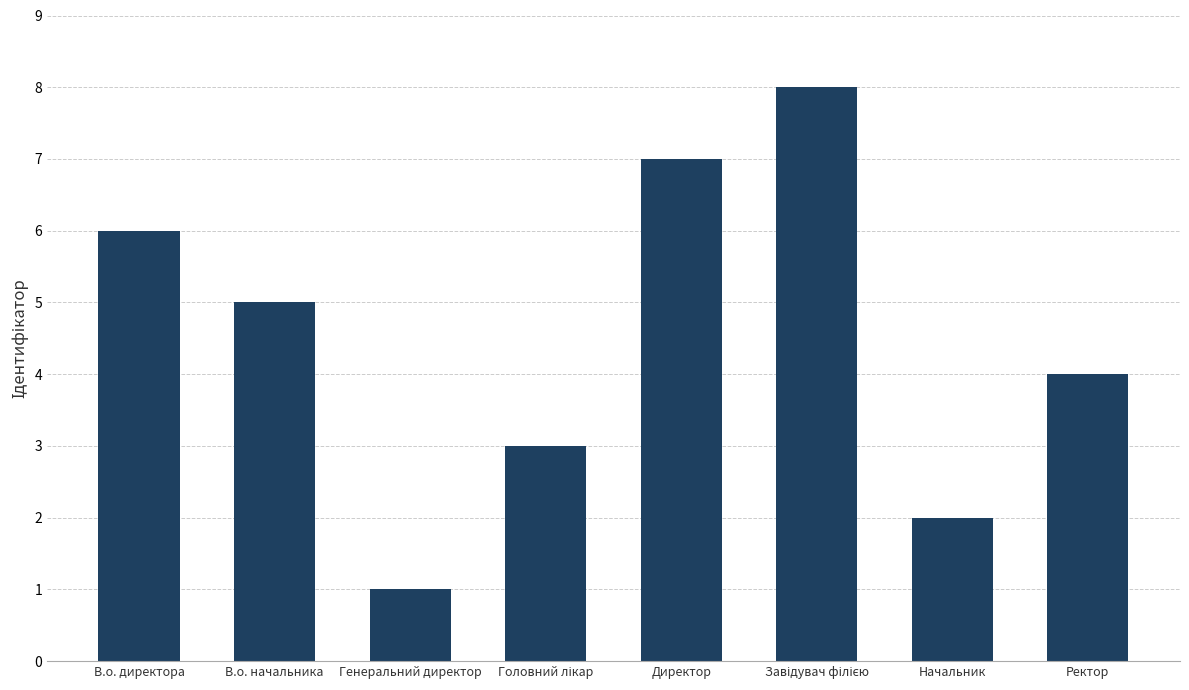

What is the maximum value shown in the chart?

8